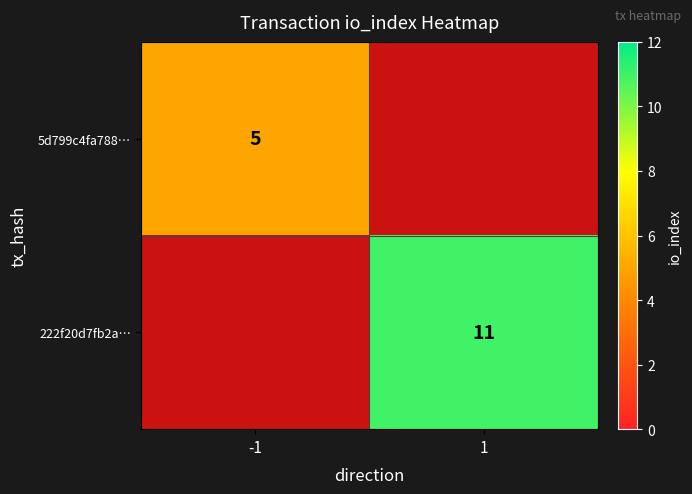

The 5d799c4fa788… series shows 5 at -1. True or false?

True